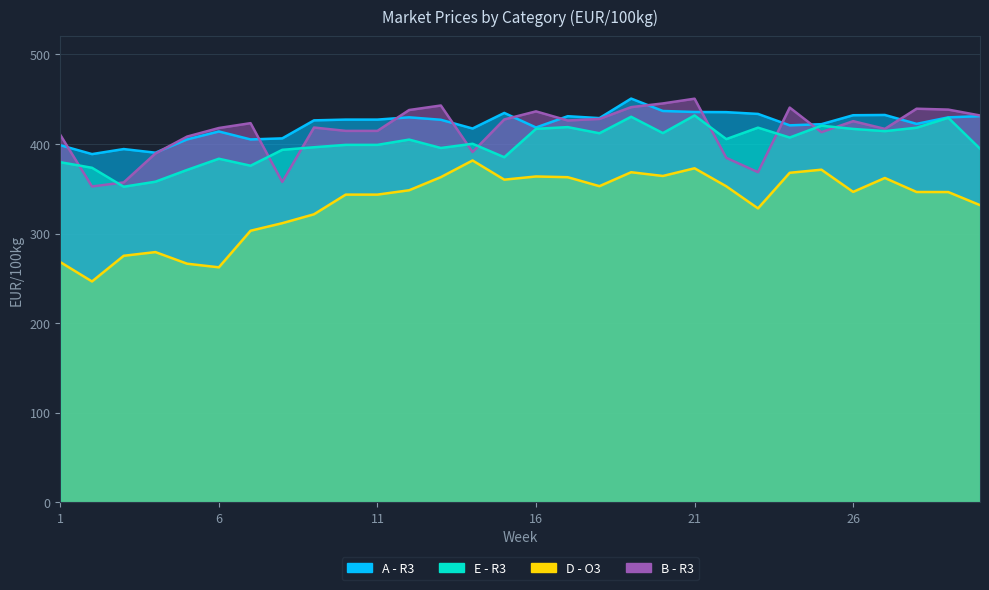

List the labels in order of E - R3 value, smallest first.

3, 4, 5, 2, 7, 1, 6, 15, 8, 30, 13, 9, 10, 11, 14, 12, 22, 24, 18, 20, 27, 26, 16, 28, 23, 17, 25, 29, 19, 21